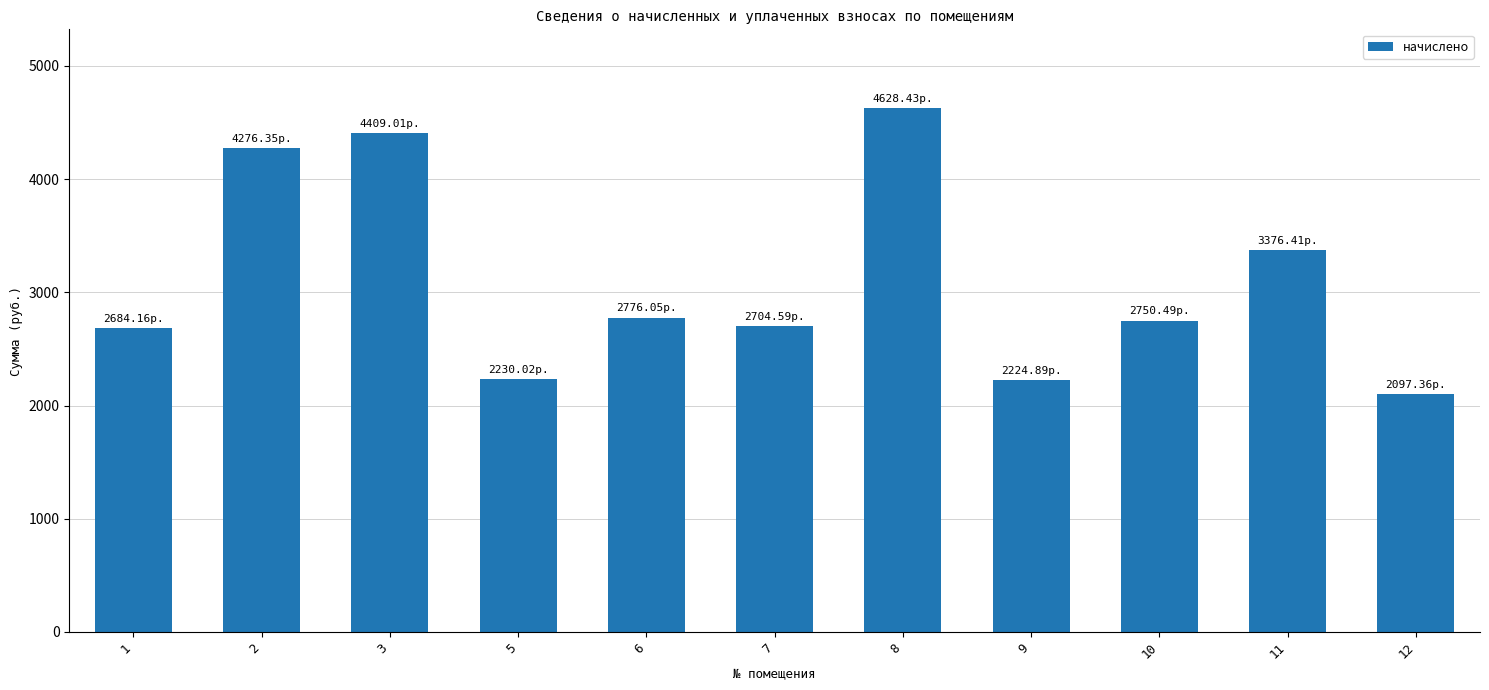

What is the sum of the values at 2 and 9?

6501.2